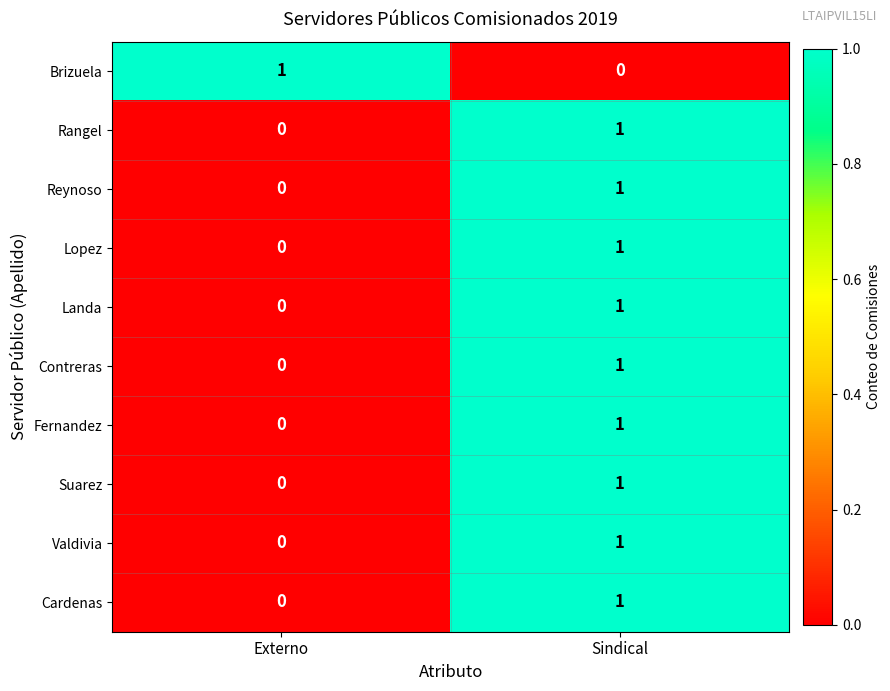

At which label does Brizuela reach its peak?

Externo